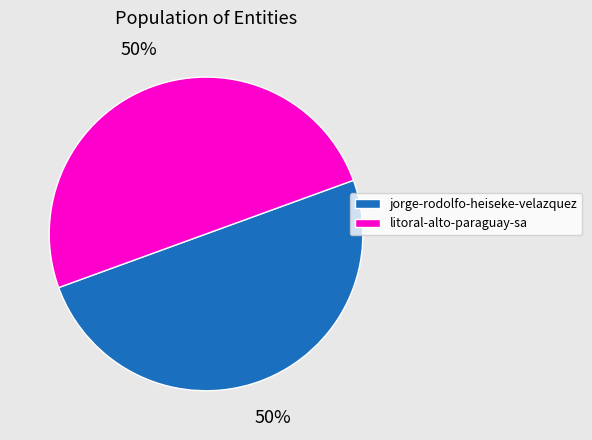

Approximately how many times larger is the value at litoral-alto-paraguay-sa compared to jorge-rodolfo-heiseke-velazquez?

1.0